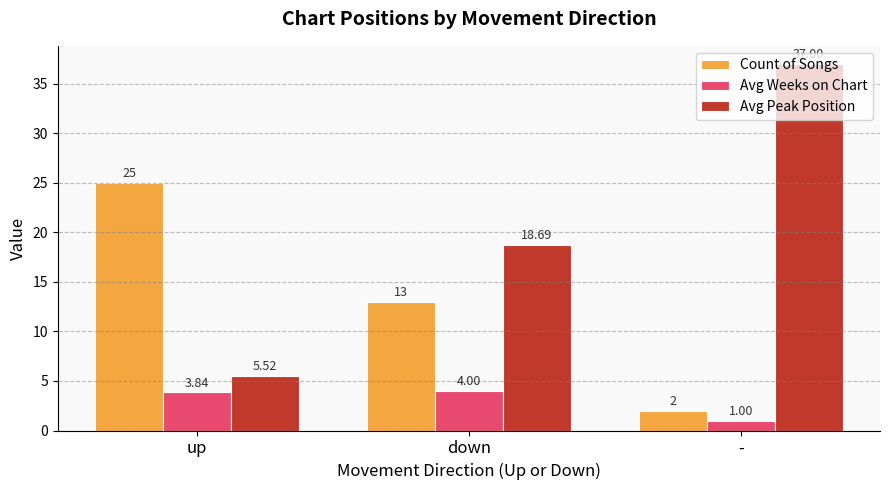

What is the sum of all Avg Peak Position values?

61.2